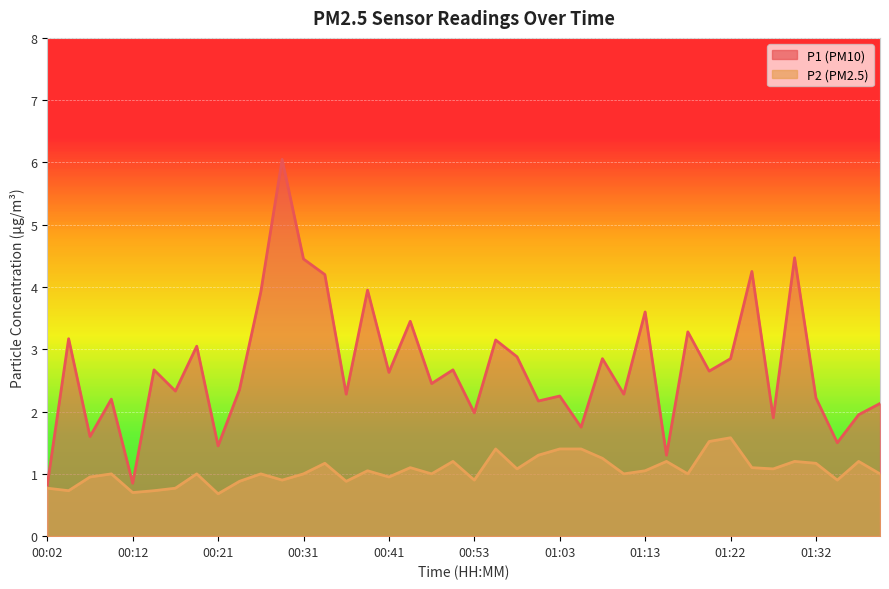

Where is P1 nearest to the value 3?

00:19